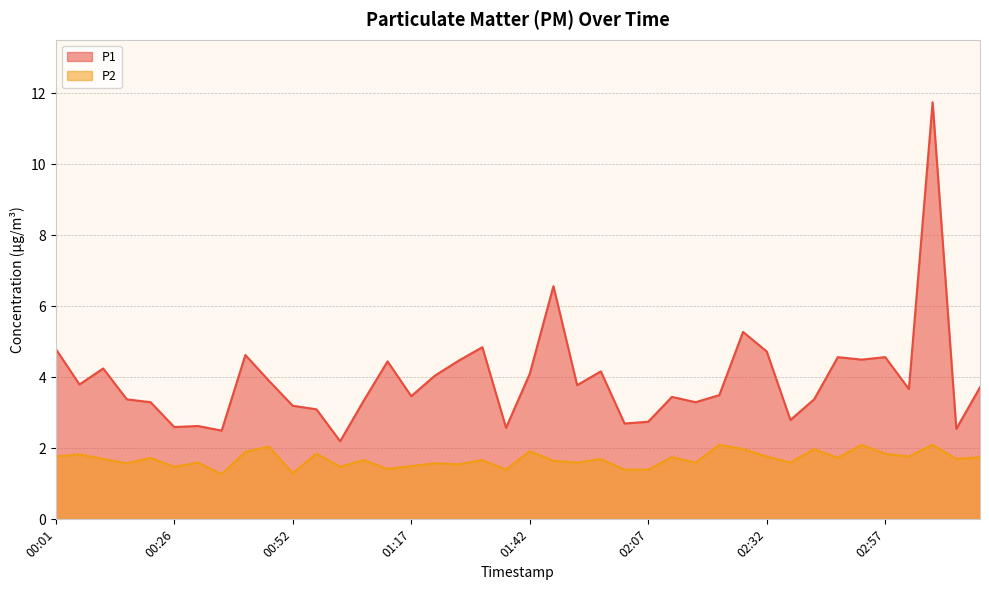

The P2 series shows 1.9 at 01:42. True or false?

True